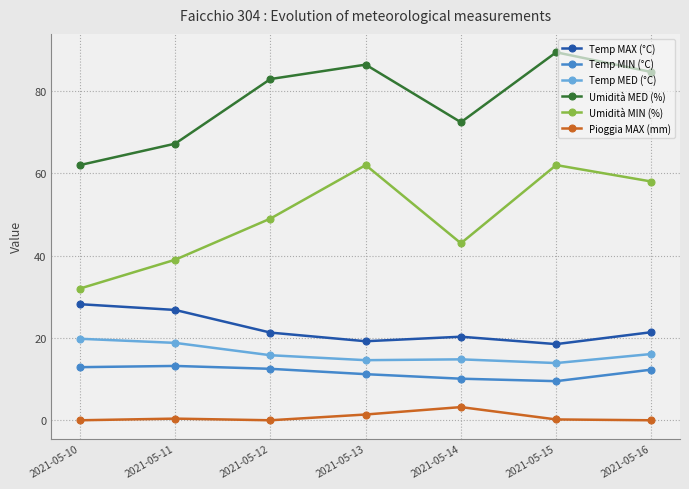

How many lines are shown in the chart?

6